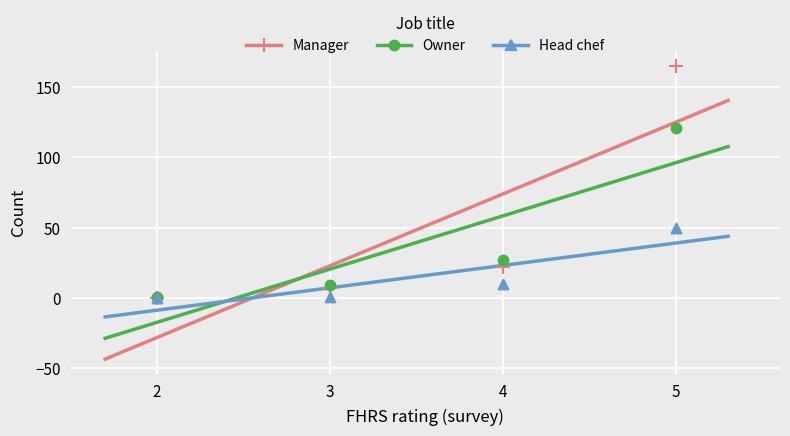

Which series has the largest Y range (max minus min)?

Manager